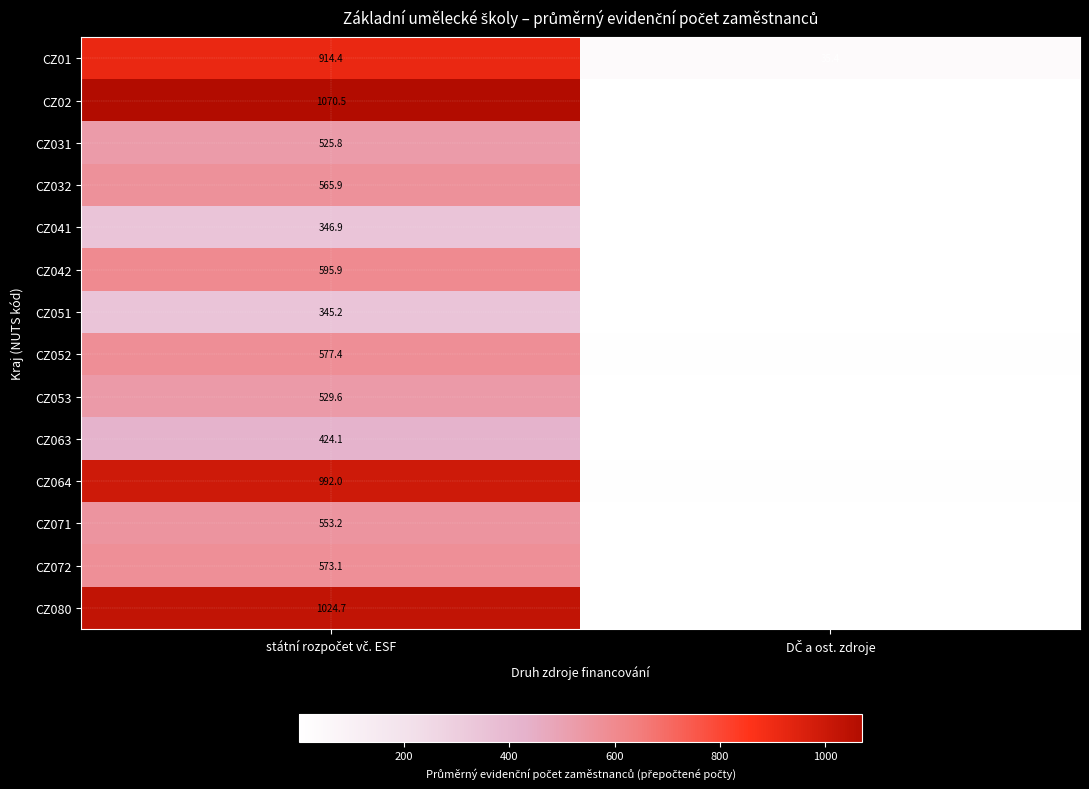

What is the sum of all CZ042 values?

600.4